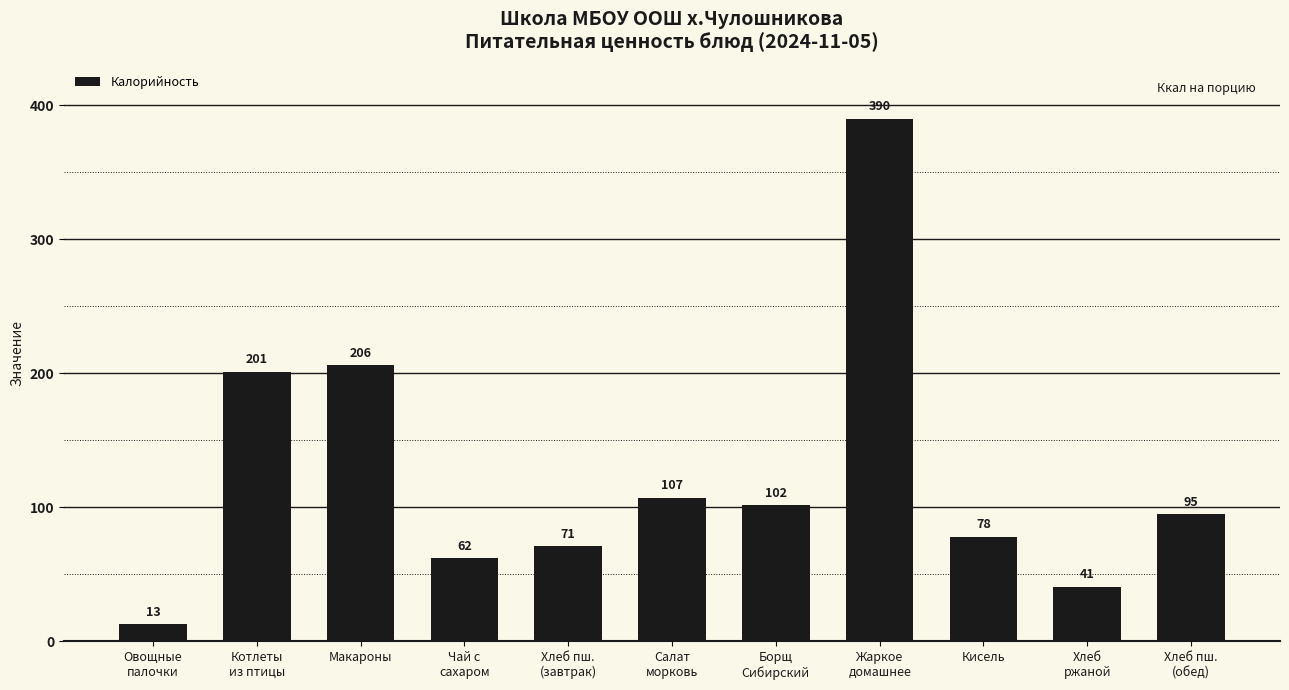

Is it true that the value at Хлеб
ржаной is 71.9?

False